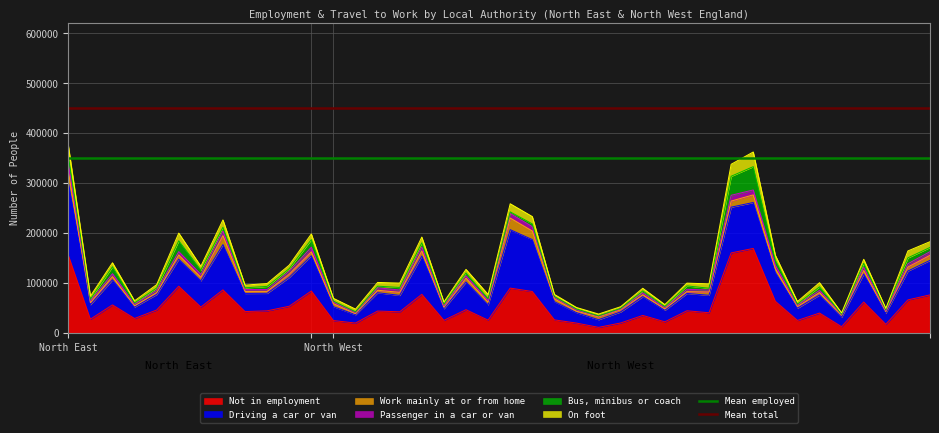

Is it true that Not in employment equals 101596 at North East?

False